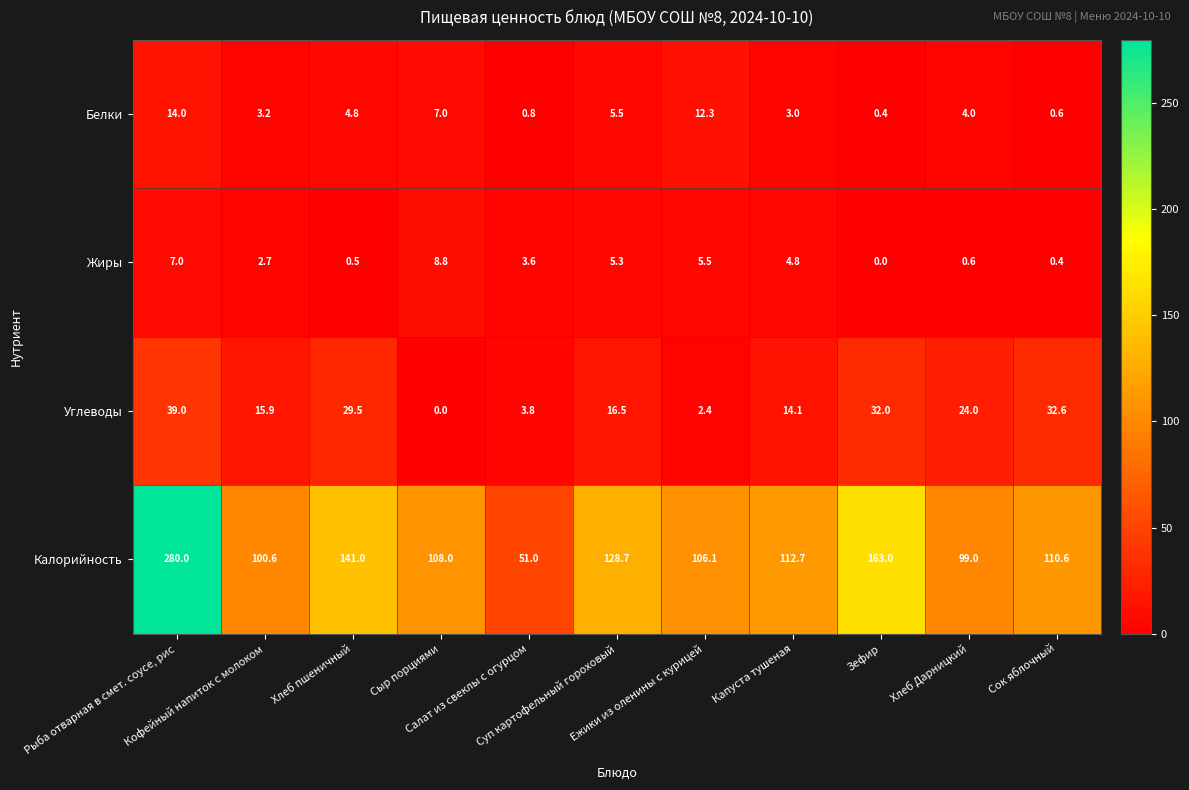

What is the difference between the highest and lowest values at Хлеб пшеничный?

140.5